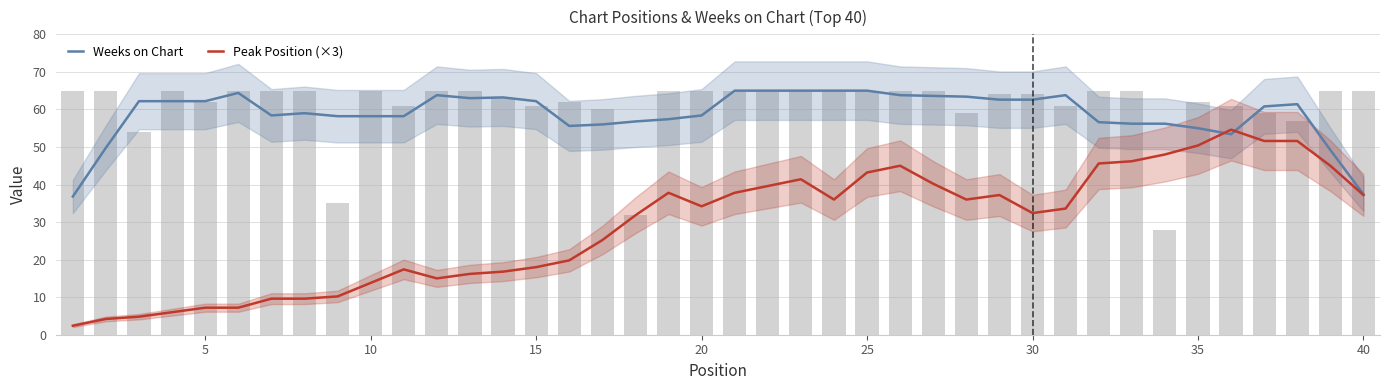

Is it true that Weeks on Chart equals 14.7 at 10?

False